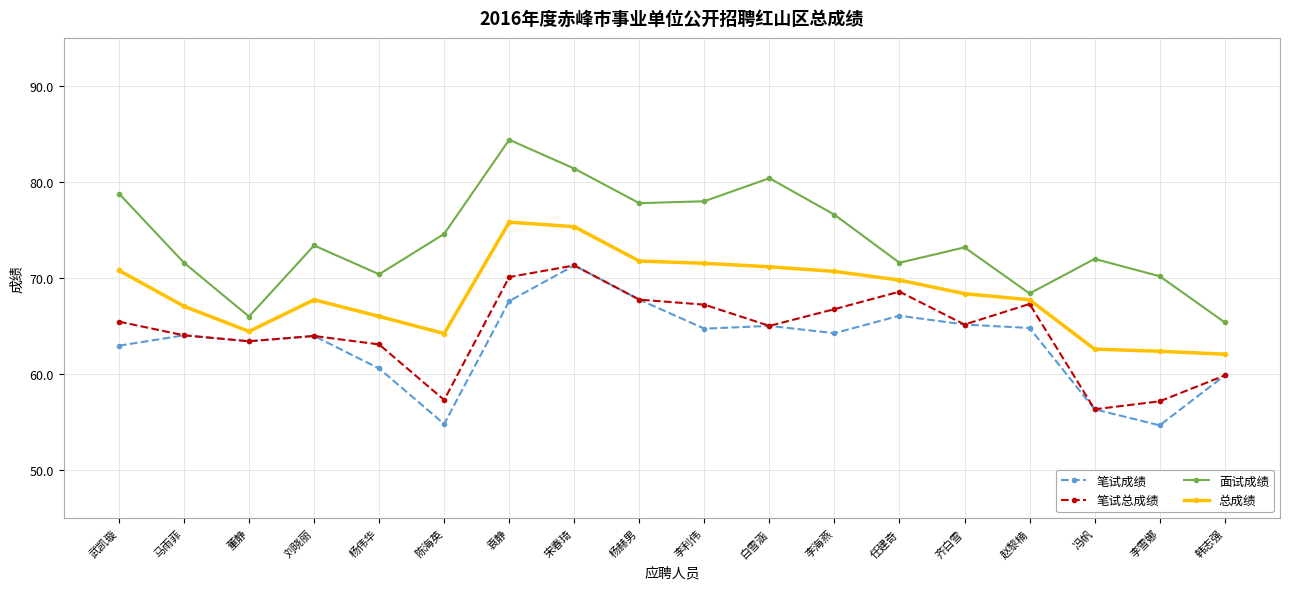

What is the greatest value displayed?

84.4